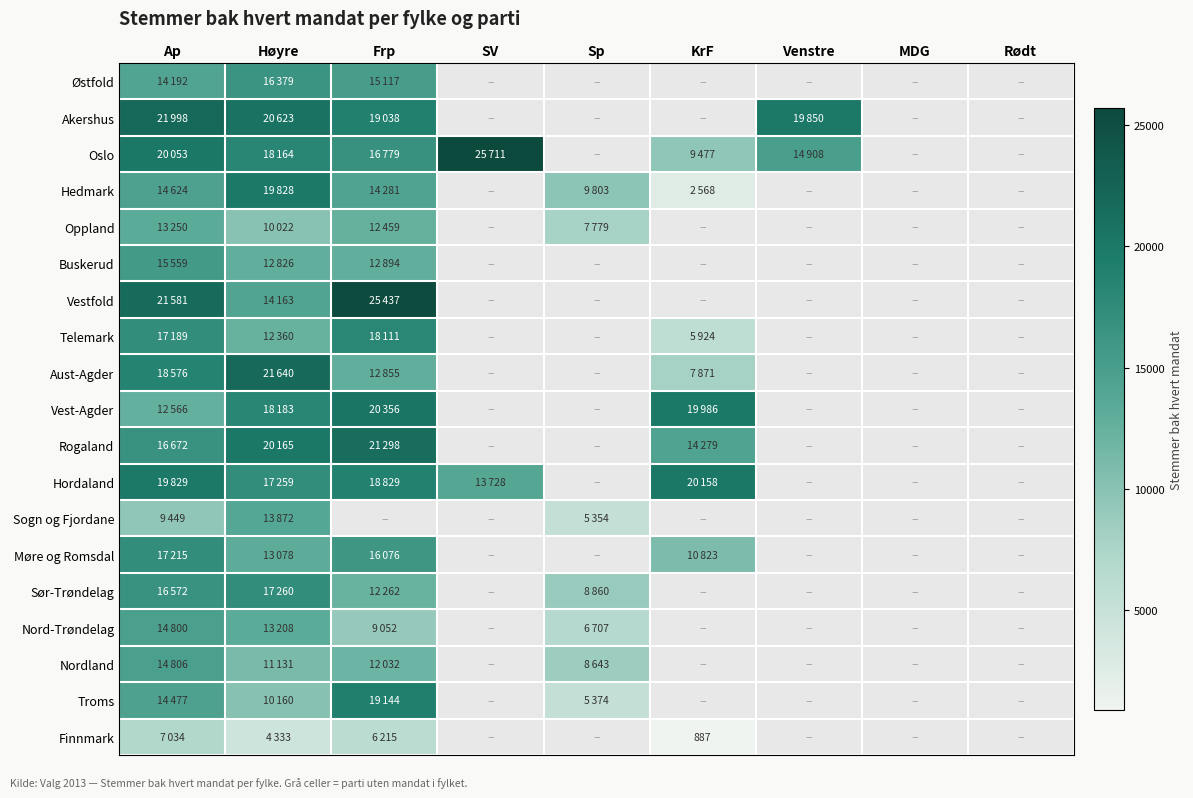

What is the highest value of the Hordaland series?

20158.0